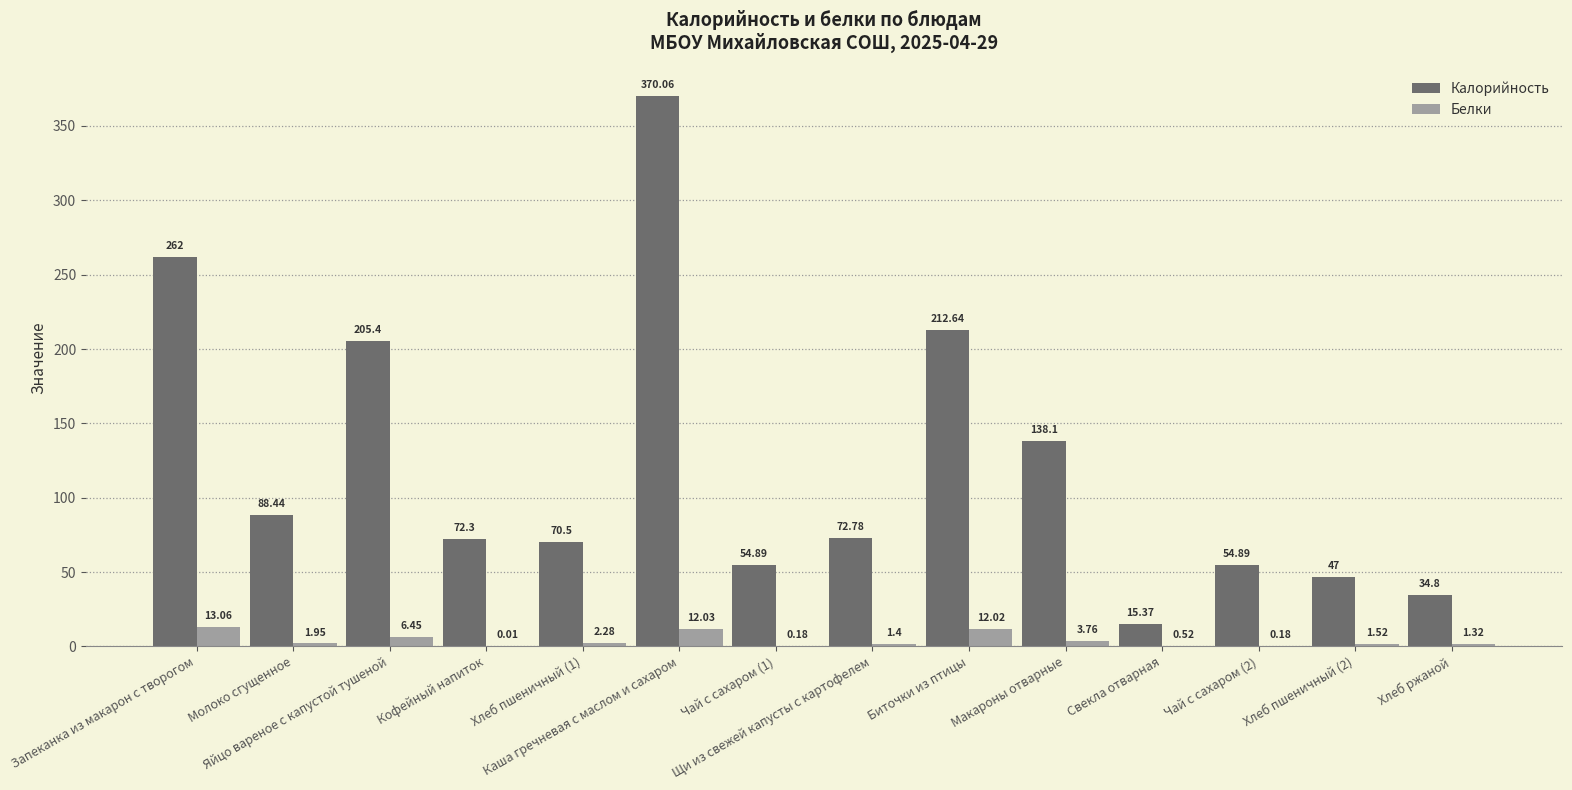

Which series has the largest total across all categories?

Калорийность